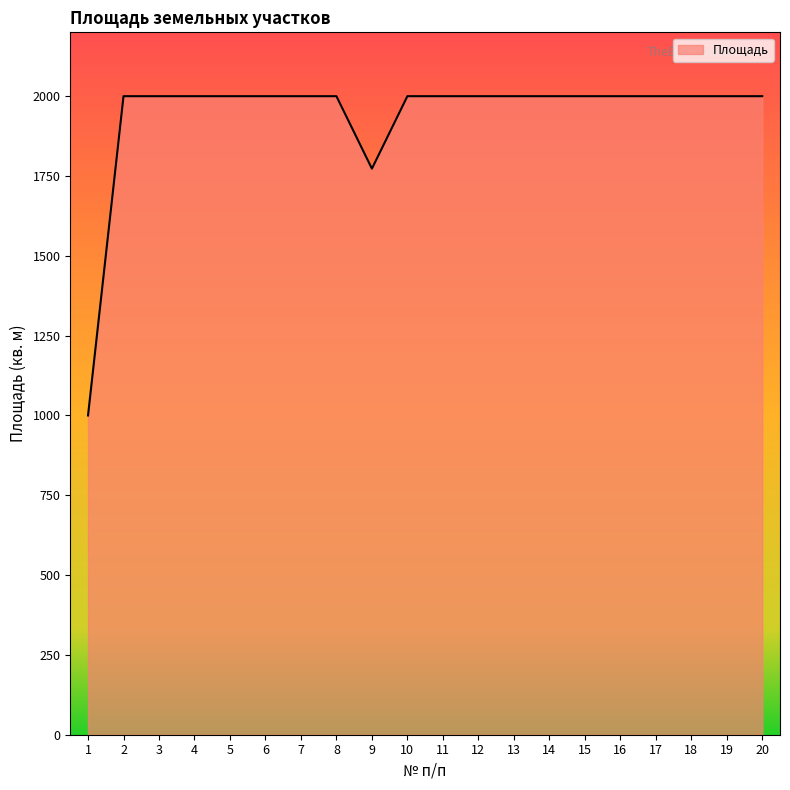

Is it true that the value at 1 is 526?

False